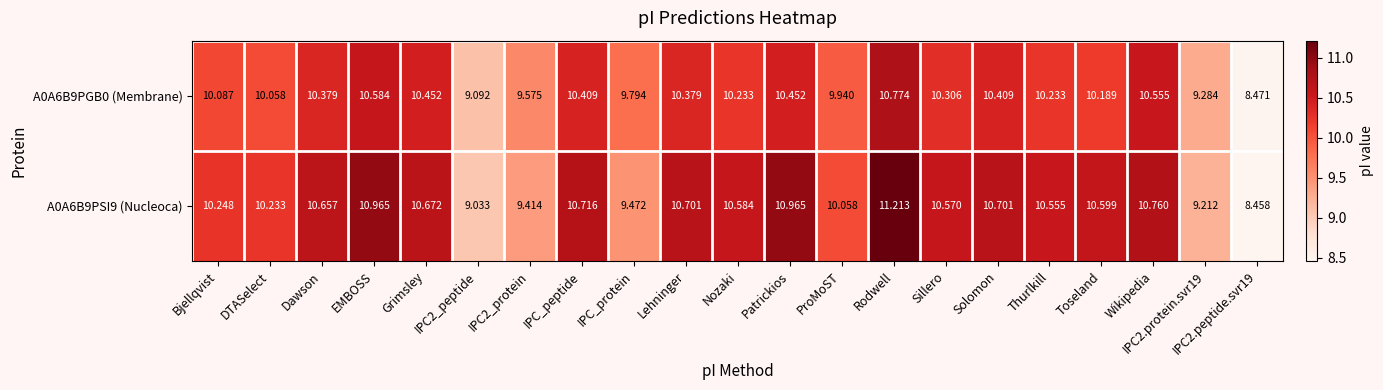

Rank the series by their maximum value, from lowest to highest.

A0A6B9PGB0 (Membrane), A0A6B9PSI9 (Nucleoca)